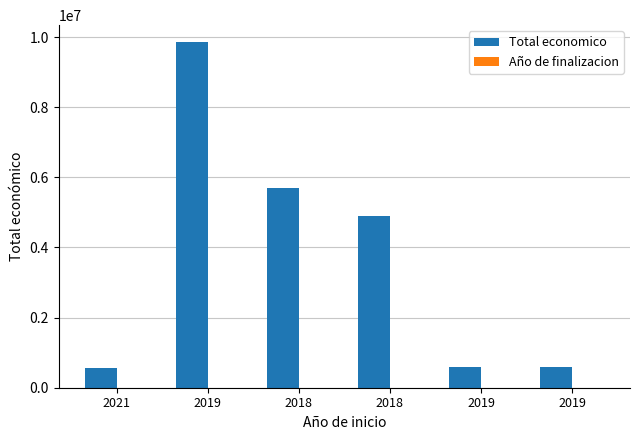

How many groups of bars are there?

6